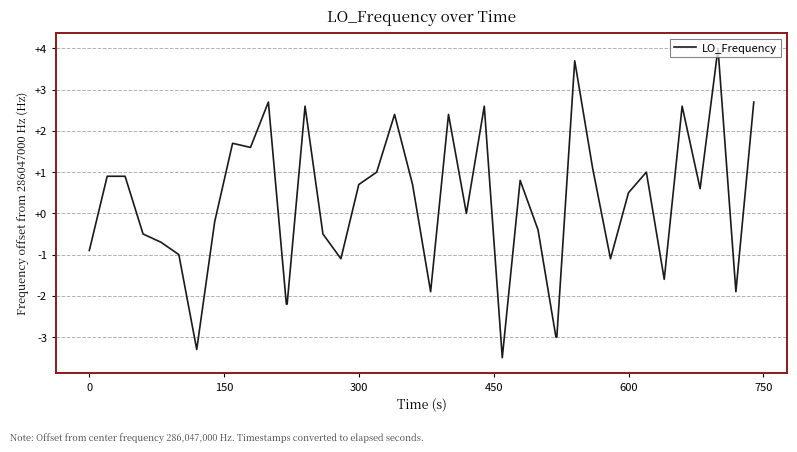

What is the difference between the maximum and minimum values?

7.5